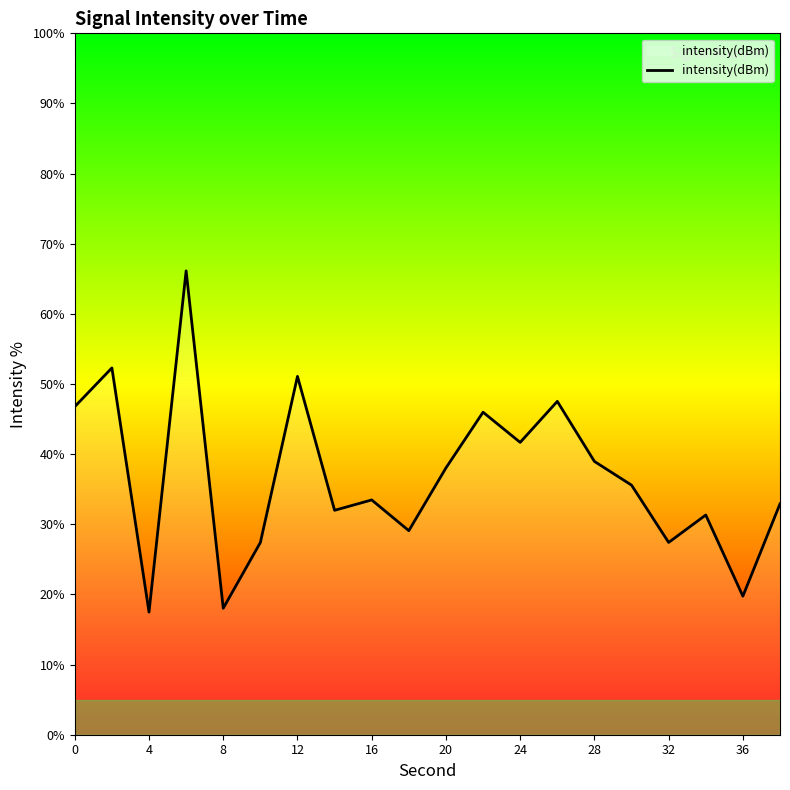

What is the minimum value shown in the chart?

17.5